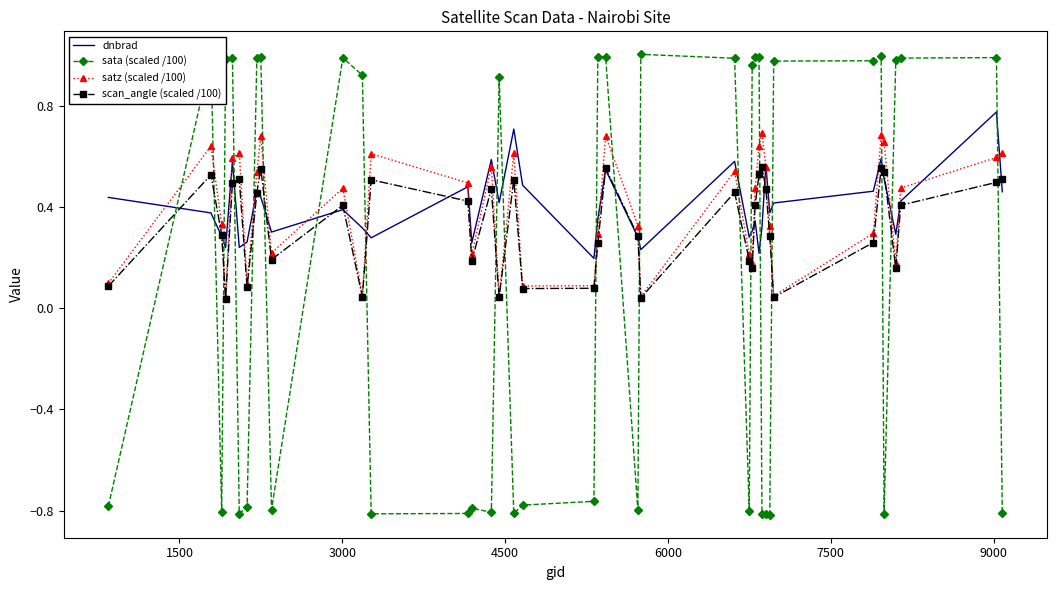

Which series has the largest range (max minus min)?

sata (scaled /100)